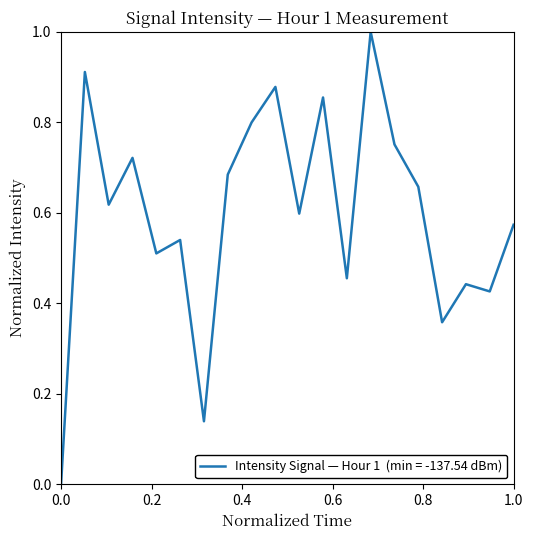

What is the difference between the maximum and minimum values?

1.0